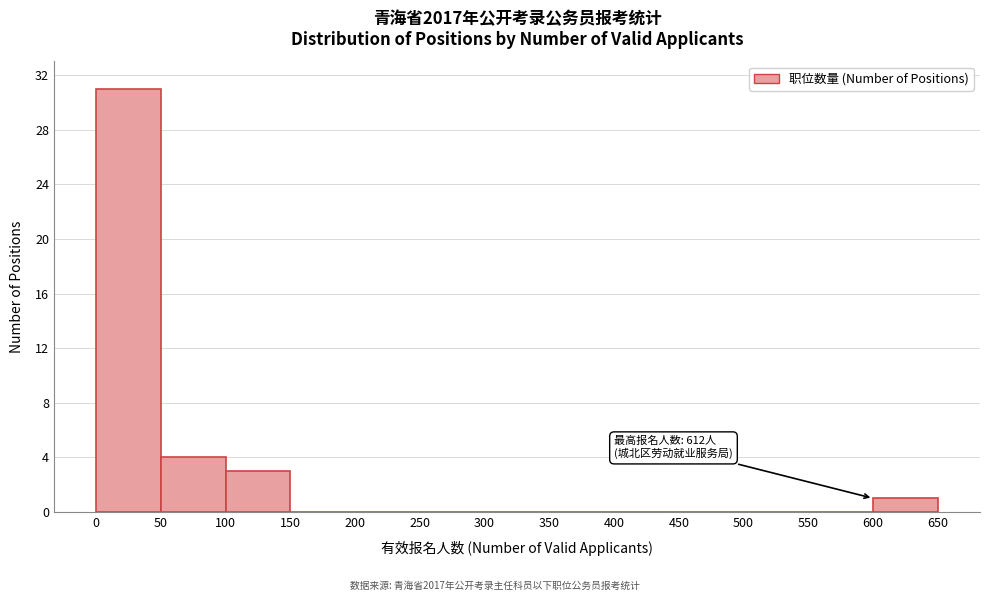

Which range on the x-axis has the tallest bar?

0 to 50